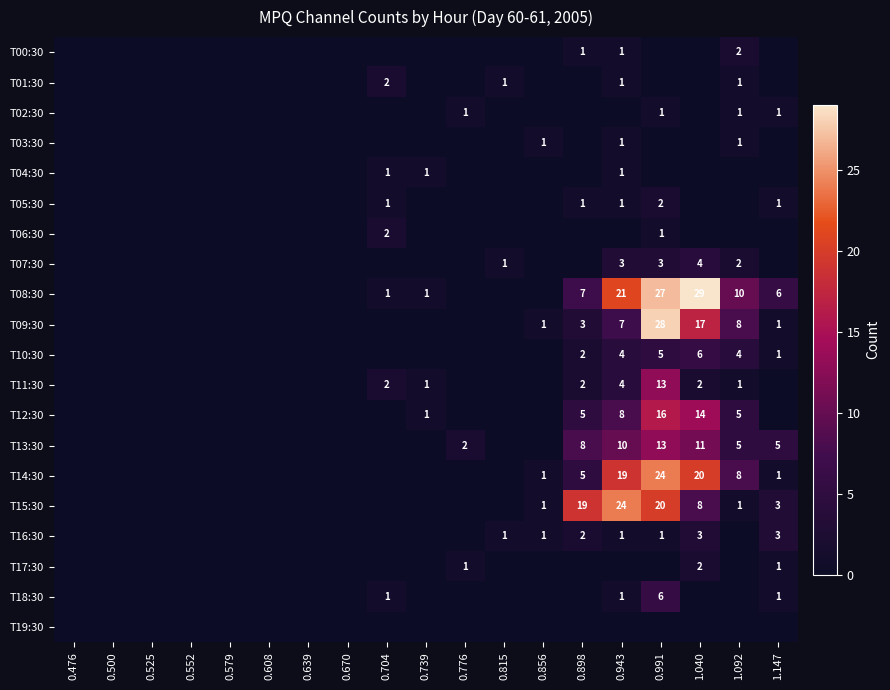

The T16:30 series shows 3 at 1.147. True or false?

True